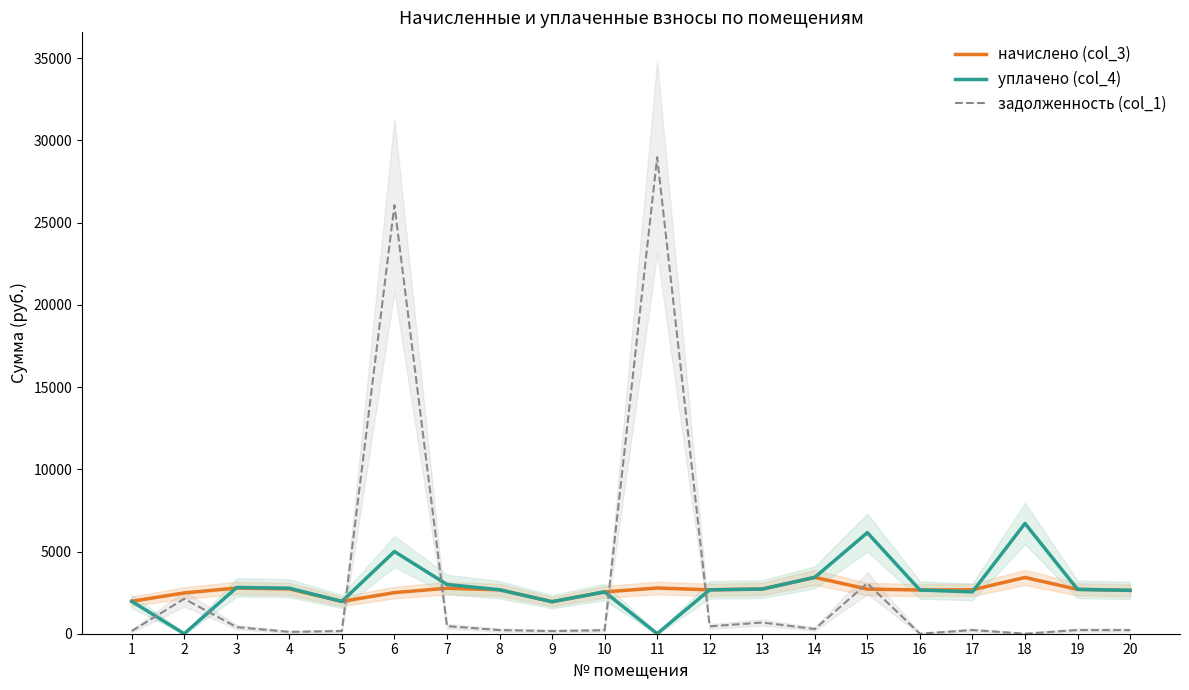

How many interior local valleys does the задолженность (col_1) series have?

6